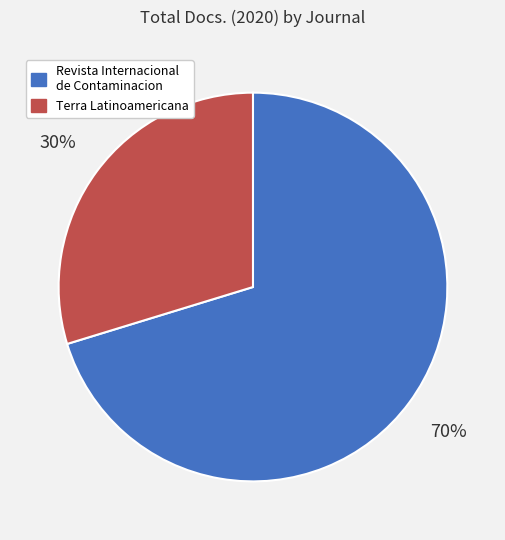

Does any single category account for the majority?

Yes